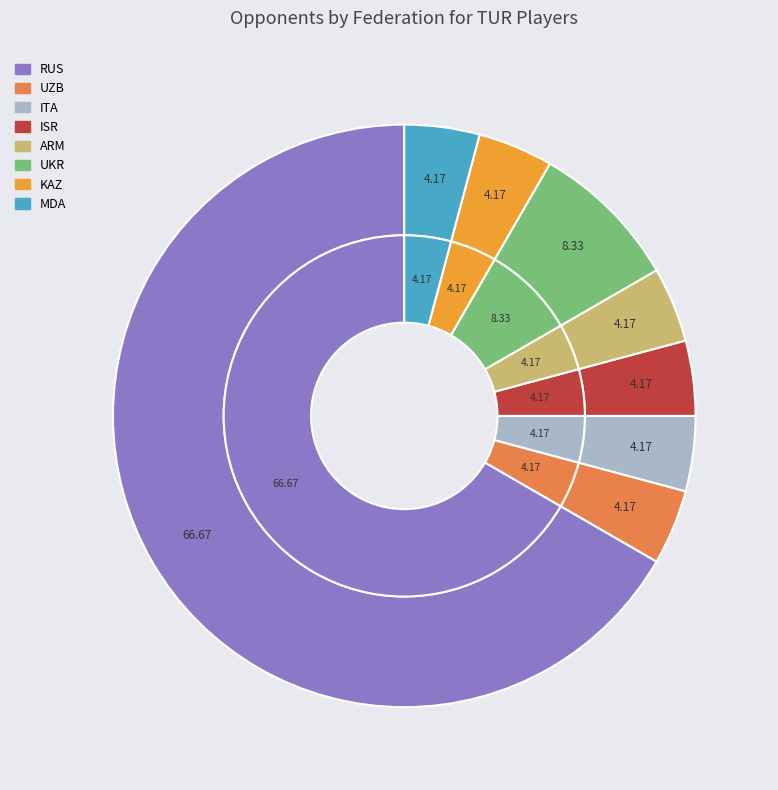

Is it true that MDA is 4% of the pie?

True